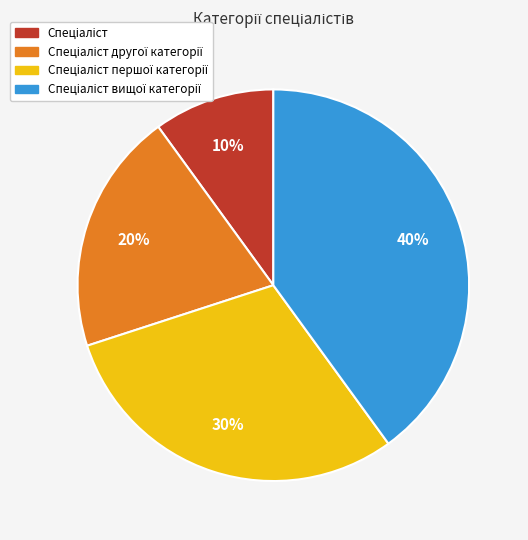

How many segments does this pie chart have?

4